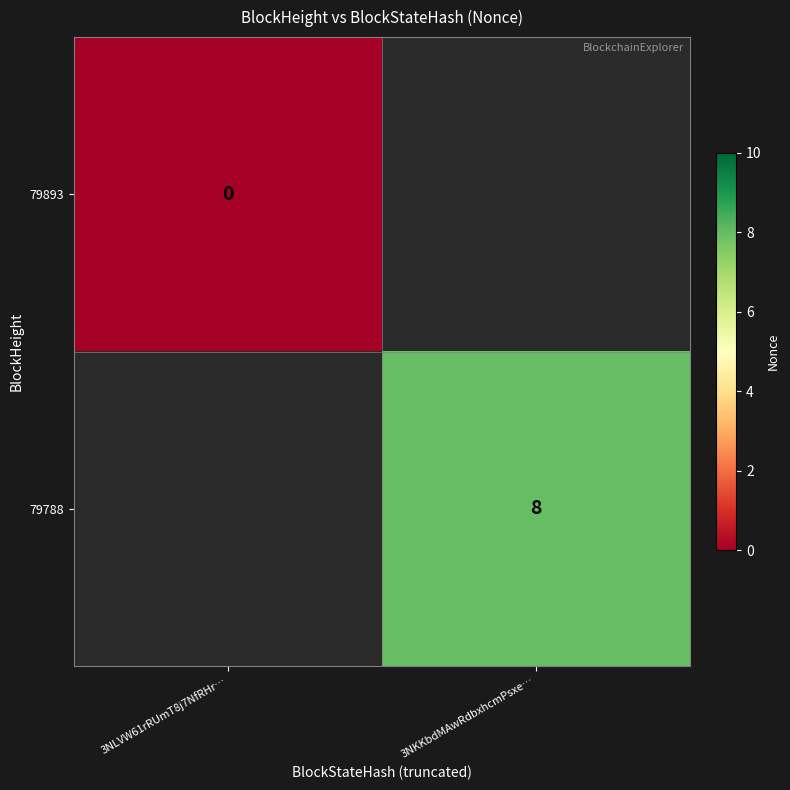

The value of 79788 at 3NKKbdMAwRdbxhcmPsxe… is 4. True or false?

False